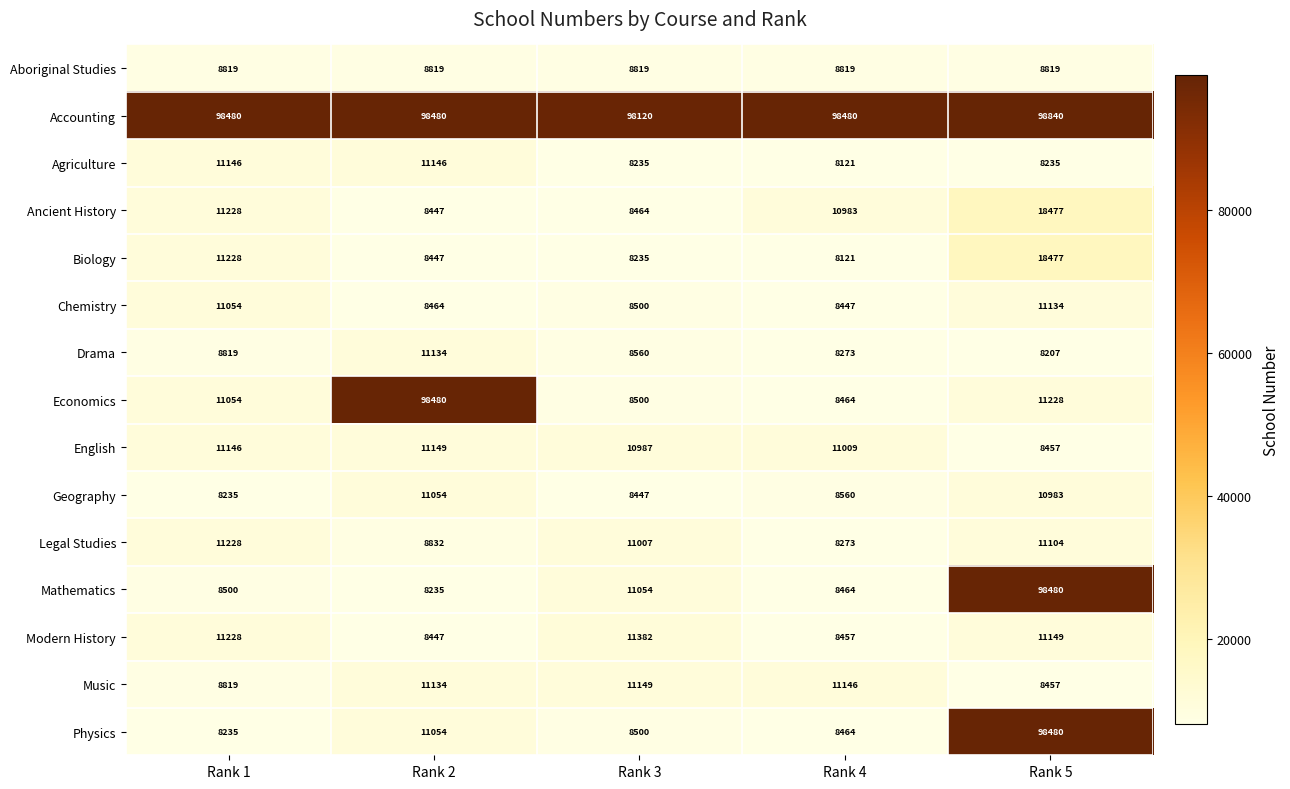

What is the sum of the Accounting values at Rank 5 and Rank 4?

197320